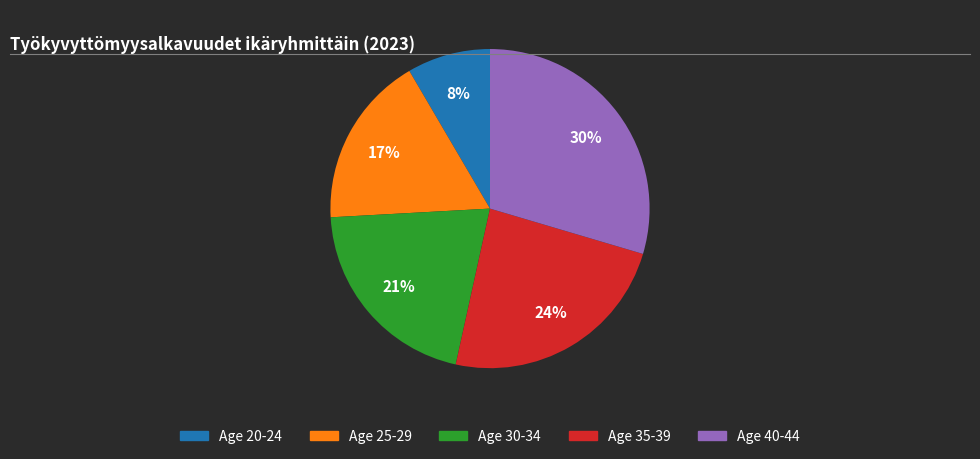

Is there a majority slice in this chart?

No